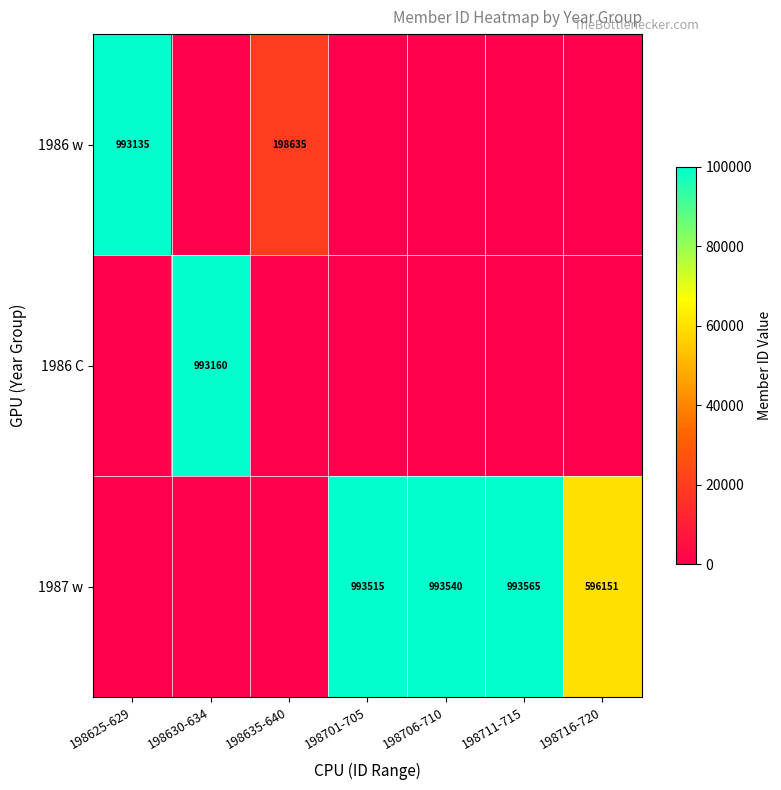

What is the spread (max minus min) of values at 198716-720?

60001.2